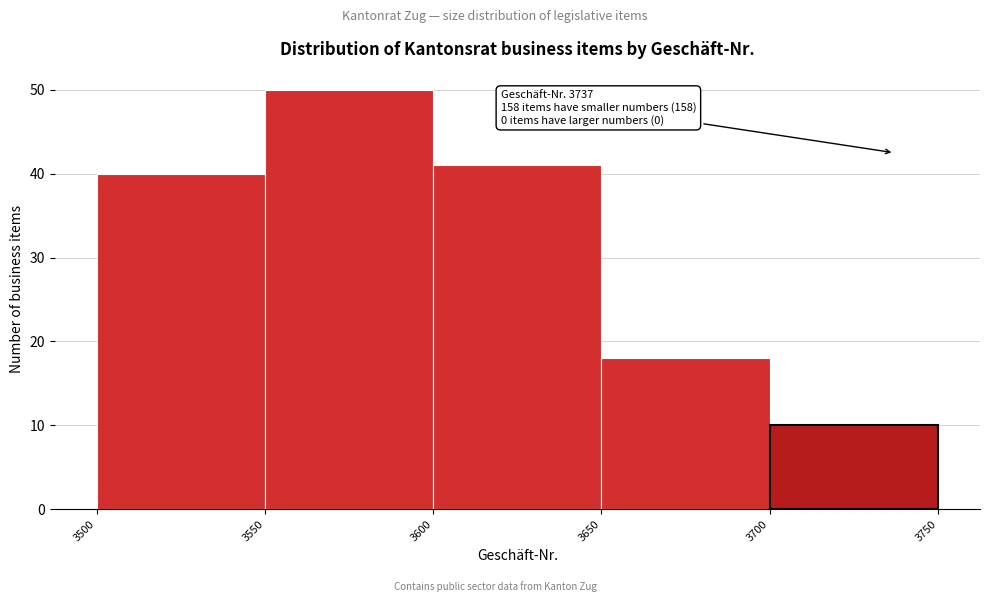

Which range on the x-axis has the tallest bar?

3550 to 3600